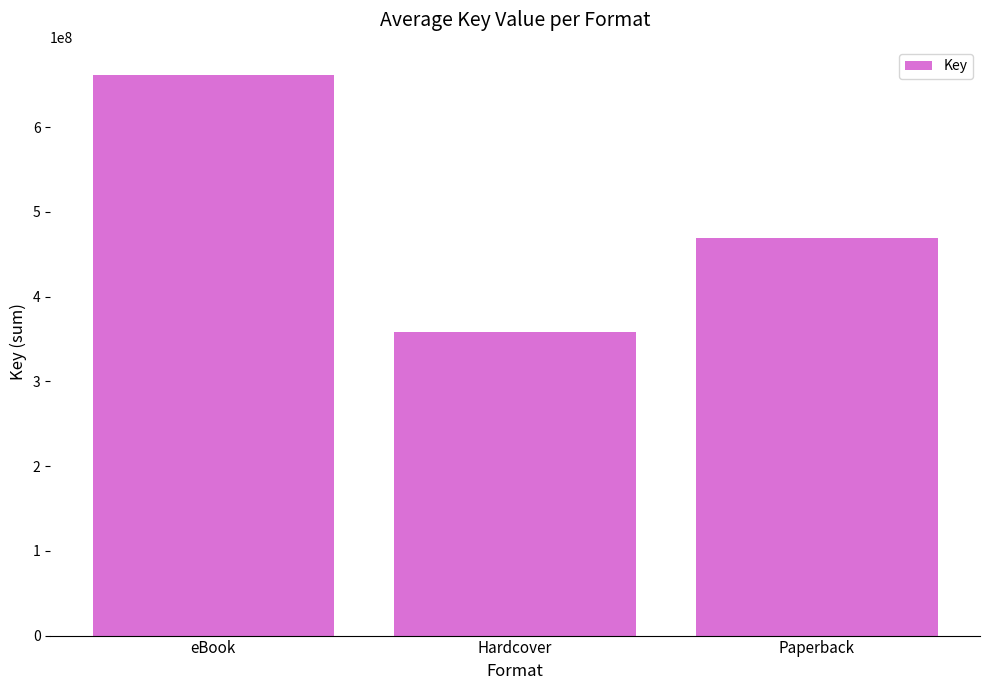

List the labels in order of value, smallest first.

Hardcover, Paperback, eBook